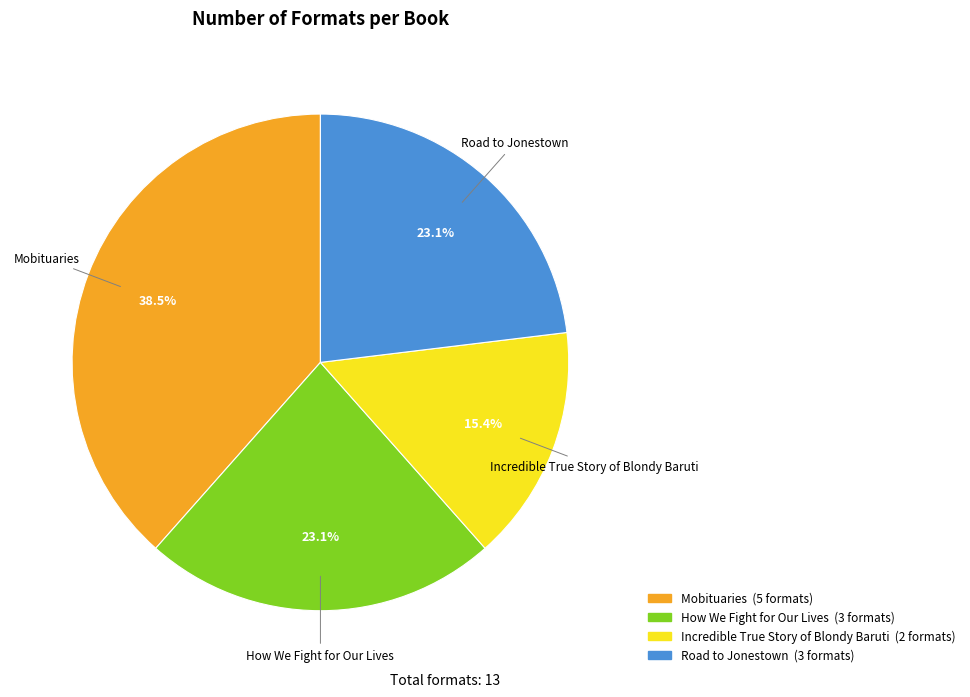

Which slice is the smallest?

Incredible True Story of Blondy Baruti